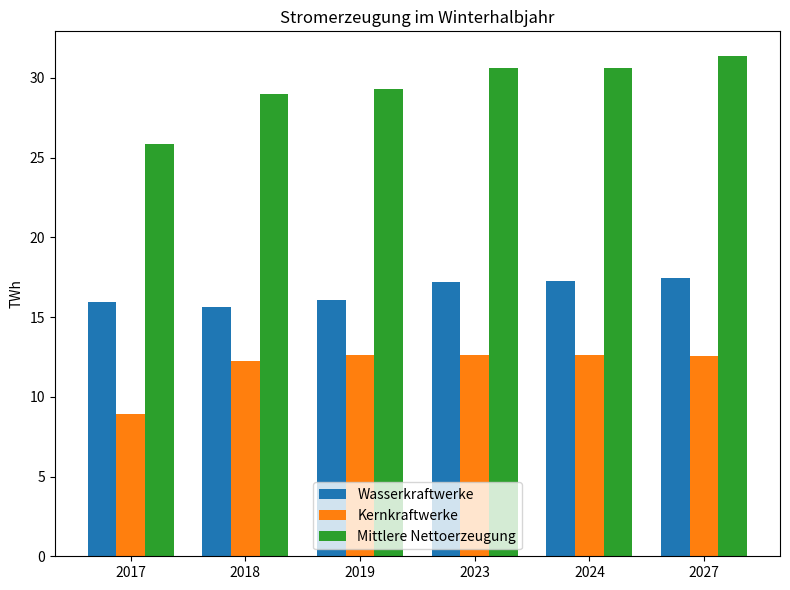

Rank the series at 2017 from lowest to highest value.

Kernkraftwerke, Wasserkraftwerke, Mittlere Nettoerzeugung